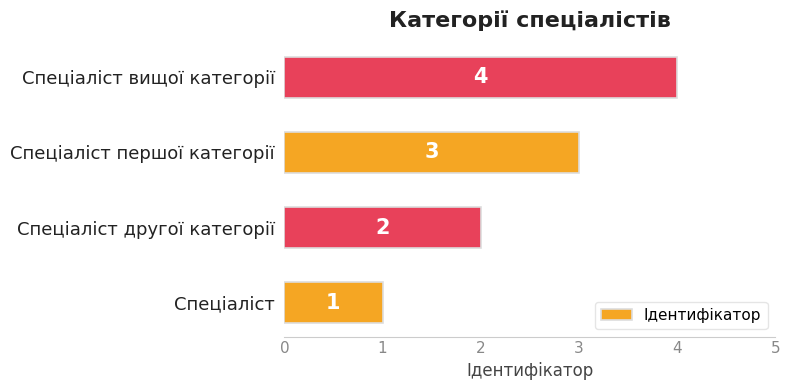

Count the values in the range 2 to 4.

3